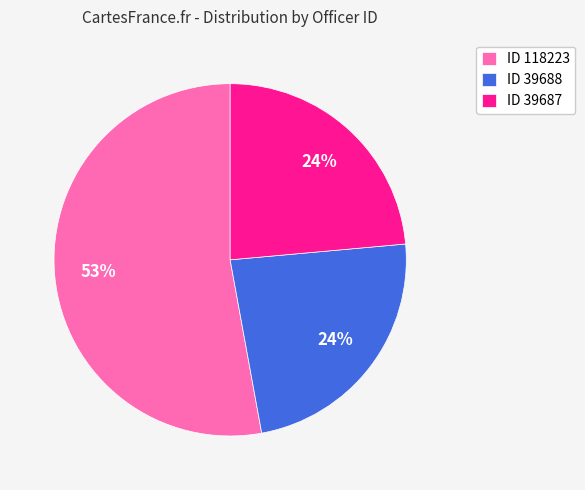

What percentage is the ID 39688 slice, to the nearest percent?

24%